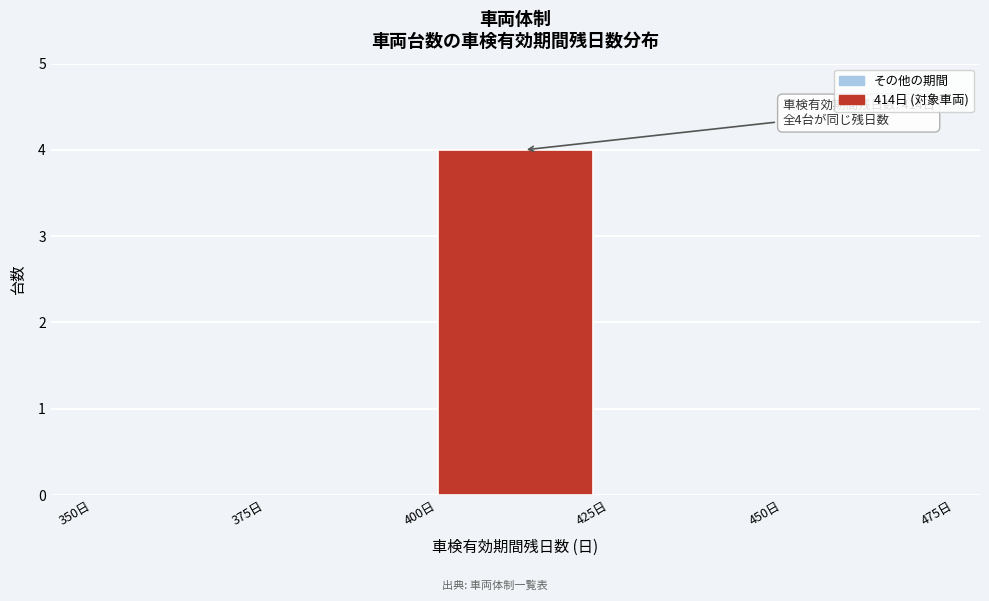

Which range on the x-axis has the tallest bar?

400 to 425